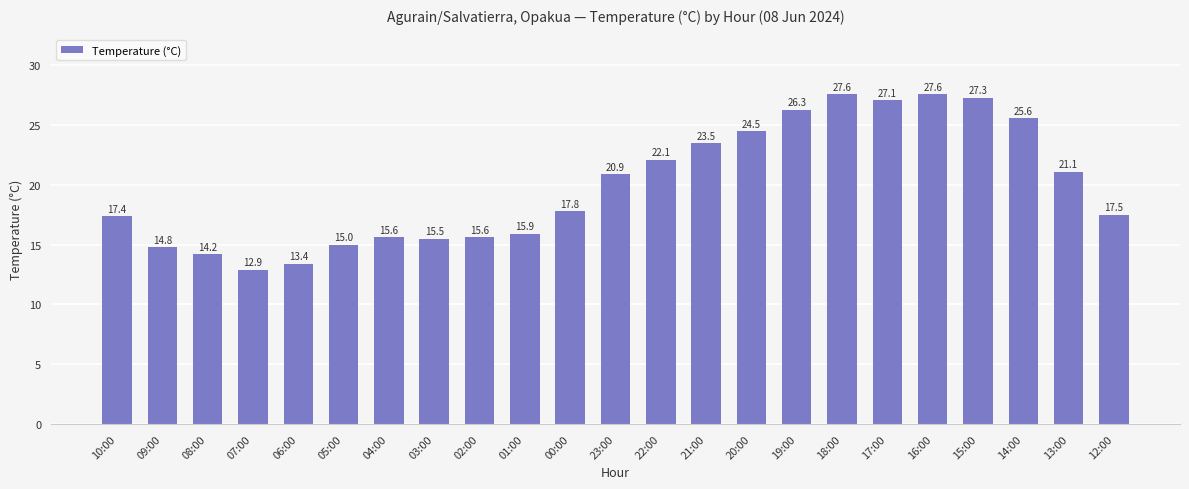

How many data points does each series have?

23